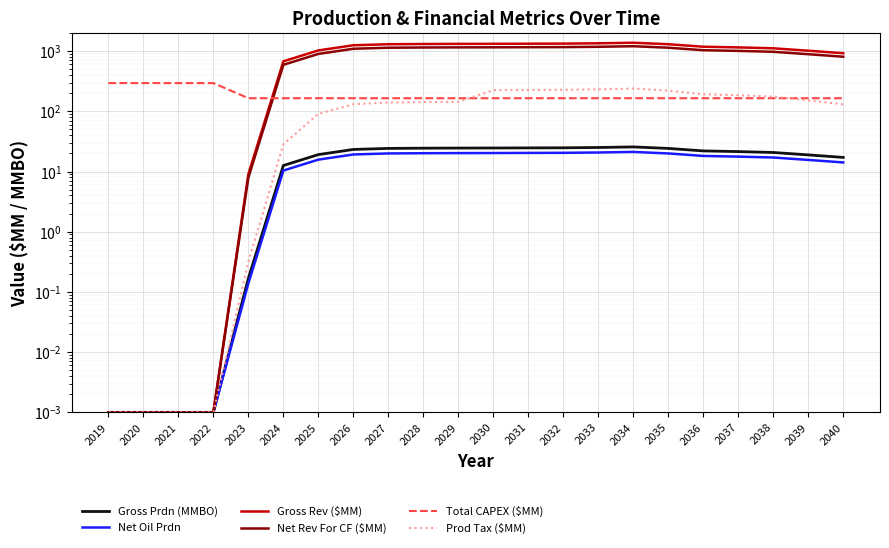

What is the difference between the second highest and second lowest values in the Total CAPEX ($MM) series?

129.2